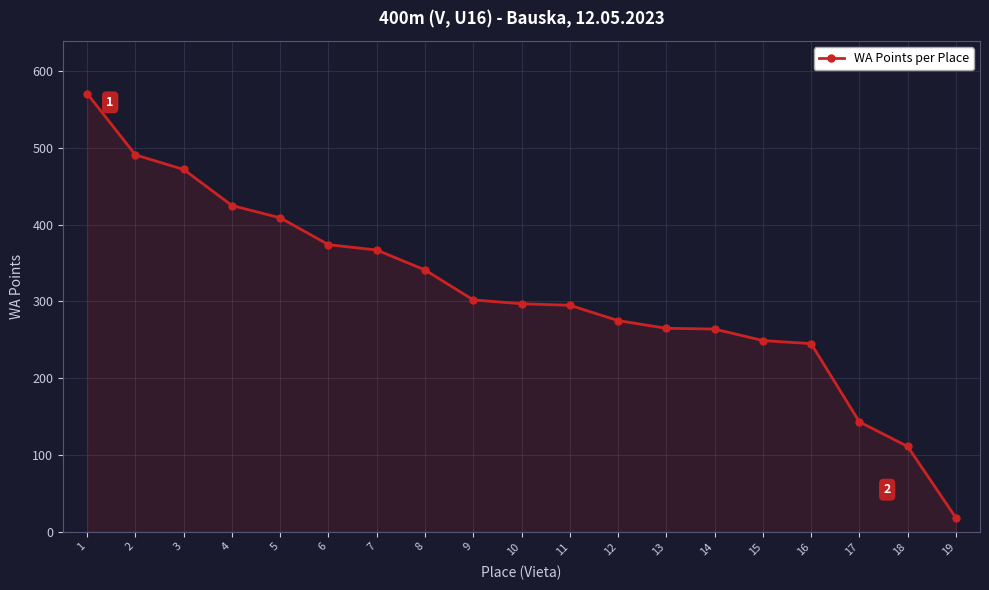

What is the sum of the values at 13 and 7?

632